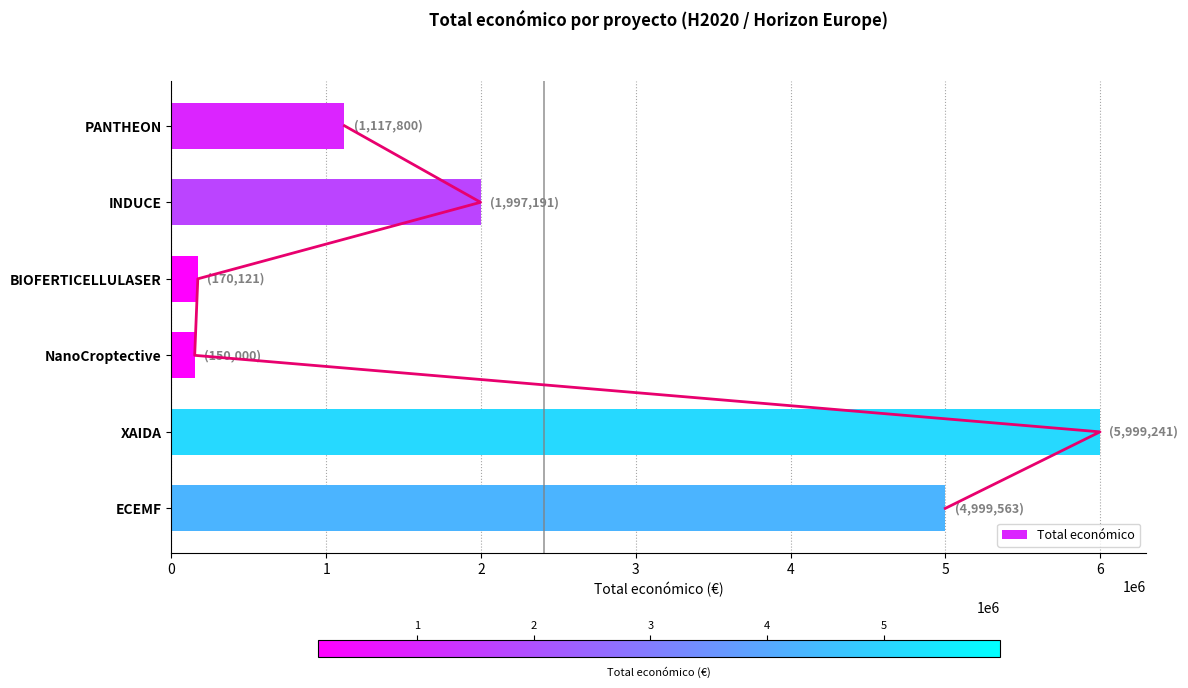

How many bars are there in total?

6